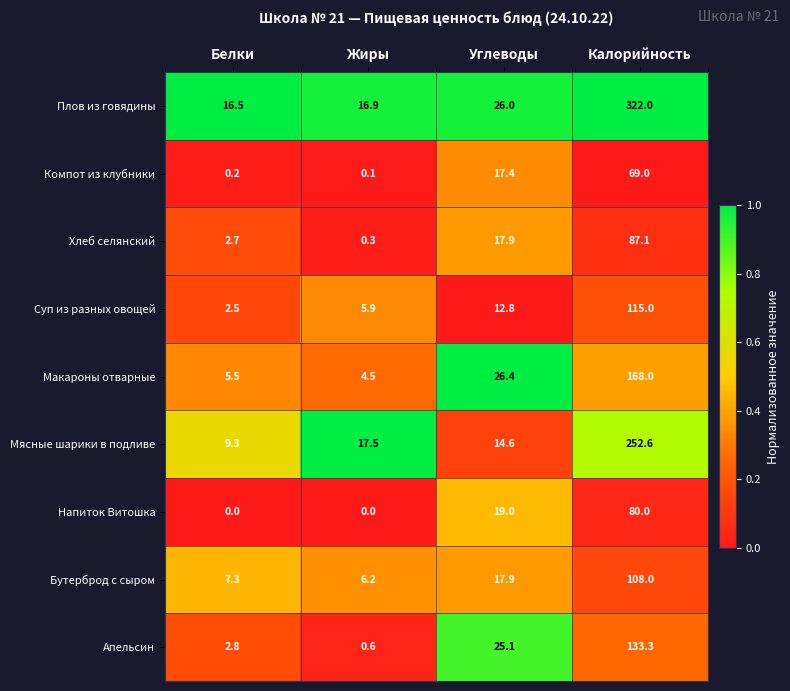

Rank the series by their maximum value, from highest to lowest.

Плов из говядины, Мясные шарики в подливе, Макароны отварные, Апельсин, Суп из разных овощей, Бутерброд с сыром, Хлеб селянский, Напиток Витошка, Компот из клубники